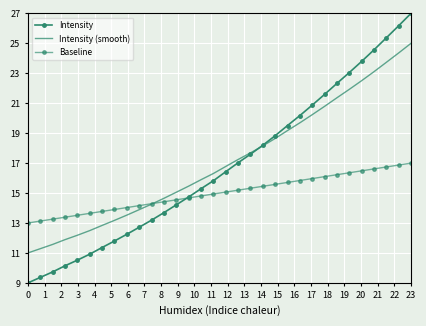

What is the value of the Intensity point at the 1st from the left?

9.0